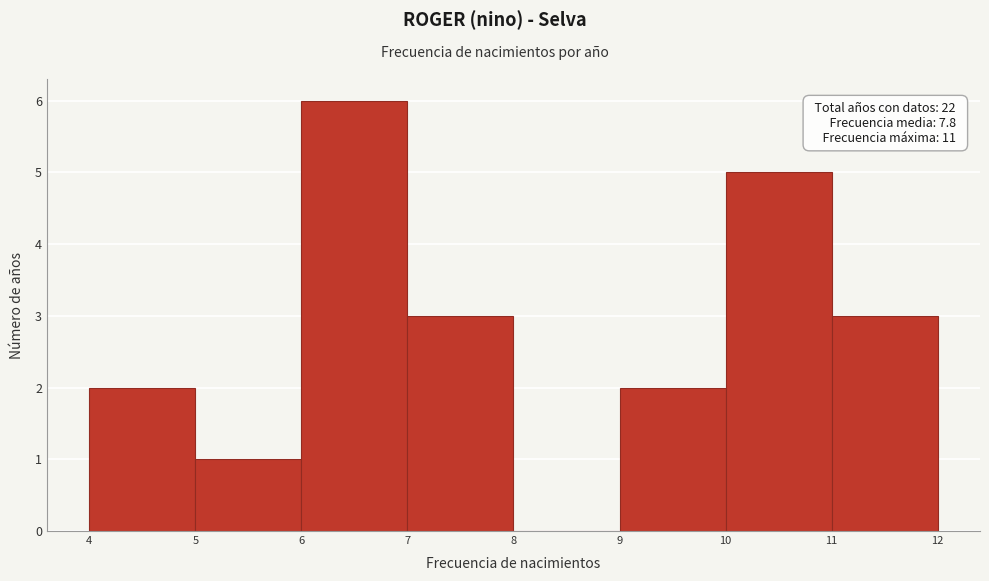

Which range on the x-axis has the tallest bar?

6 to 7